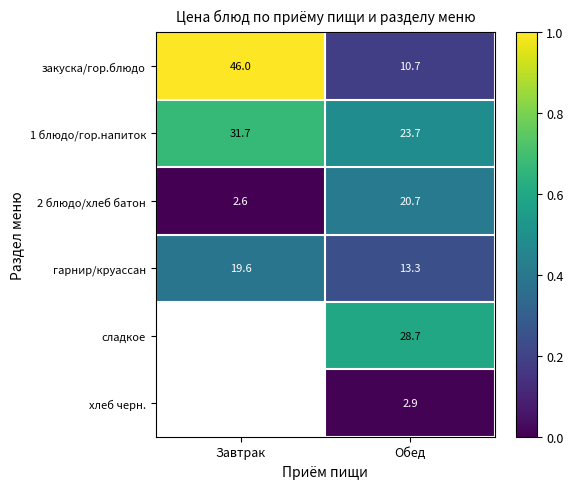

Is the value of гарнир/круассан at Обед greater than the value of закуска/гор.блюдо at Завтрак?

No